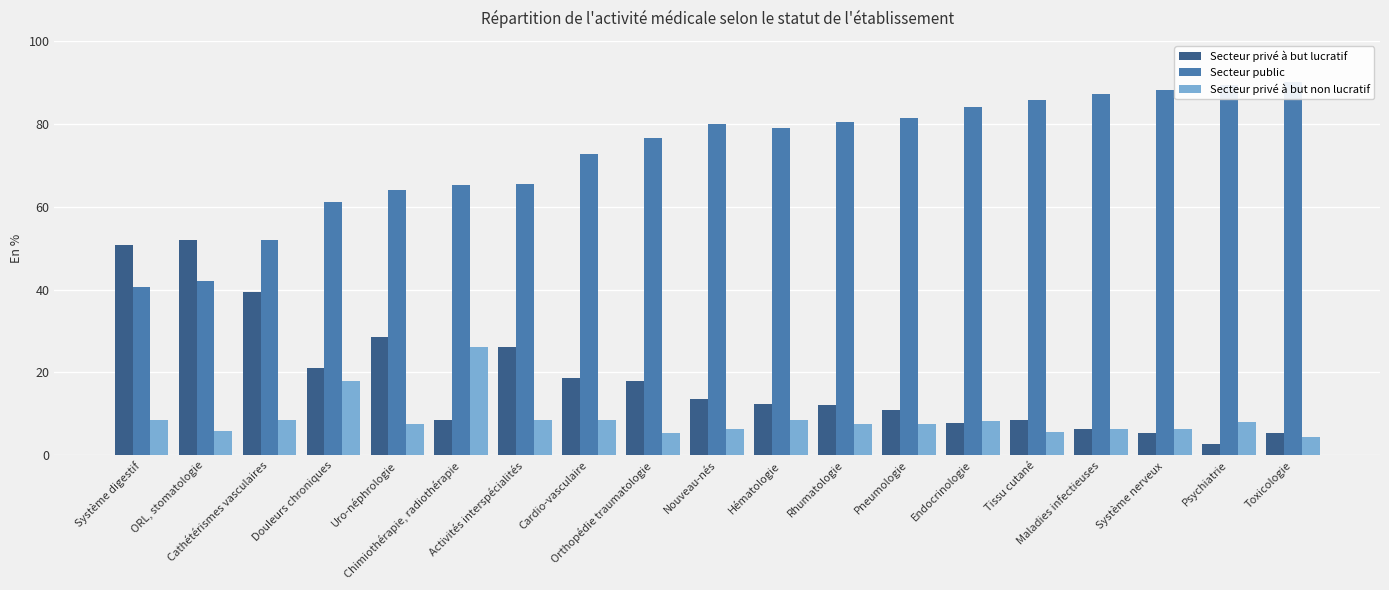

What is the difference between the highest and lowest values at Système digestif?

42.2